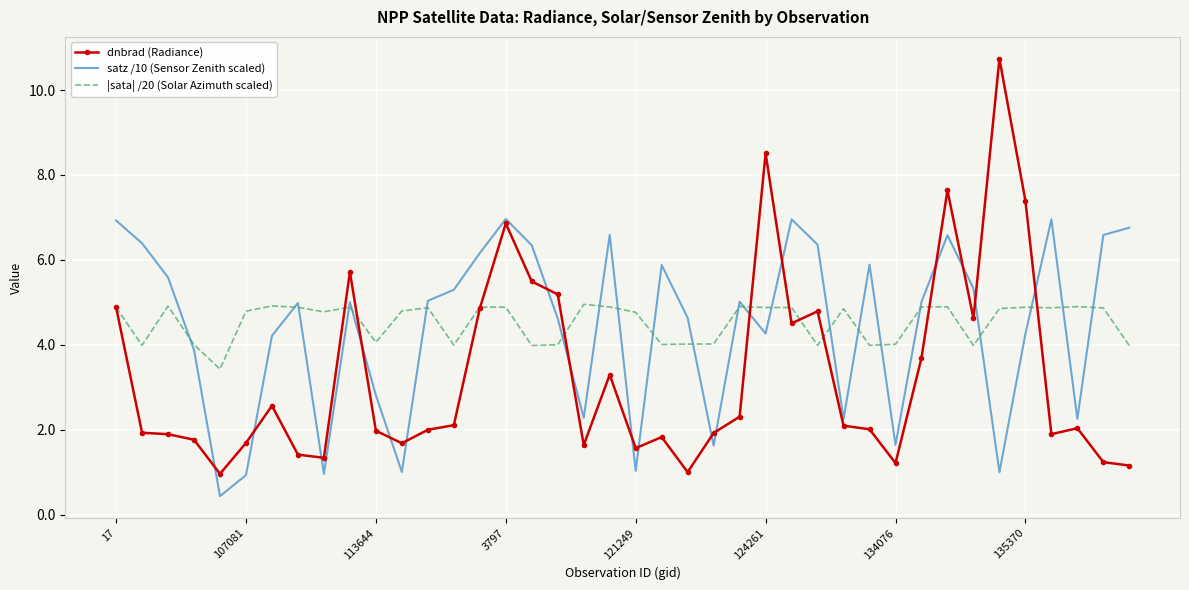

True or false: satz /10 (Sensor Zenith scaled) has more than 1 interior local peaks.

True